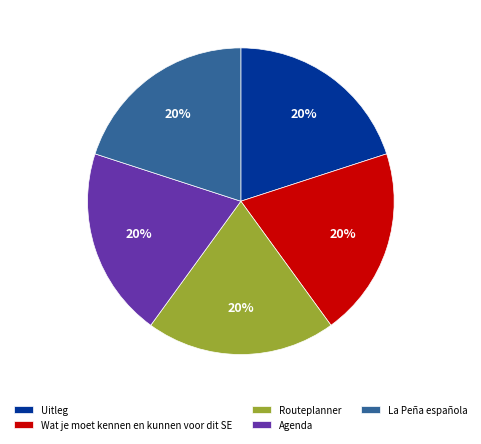

What percentage is the Wat je moet kennen en kunnen voor dit SE slice, to the nearest percent?

20%